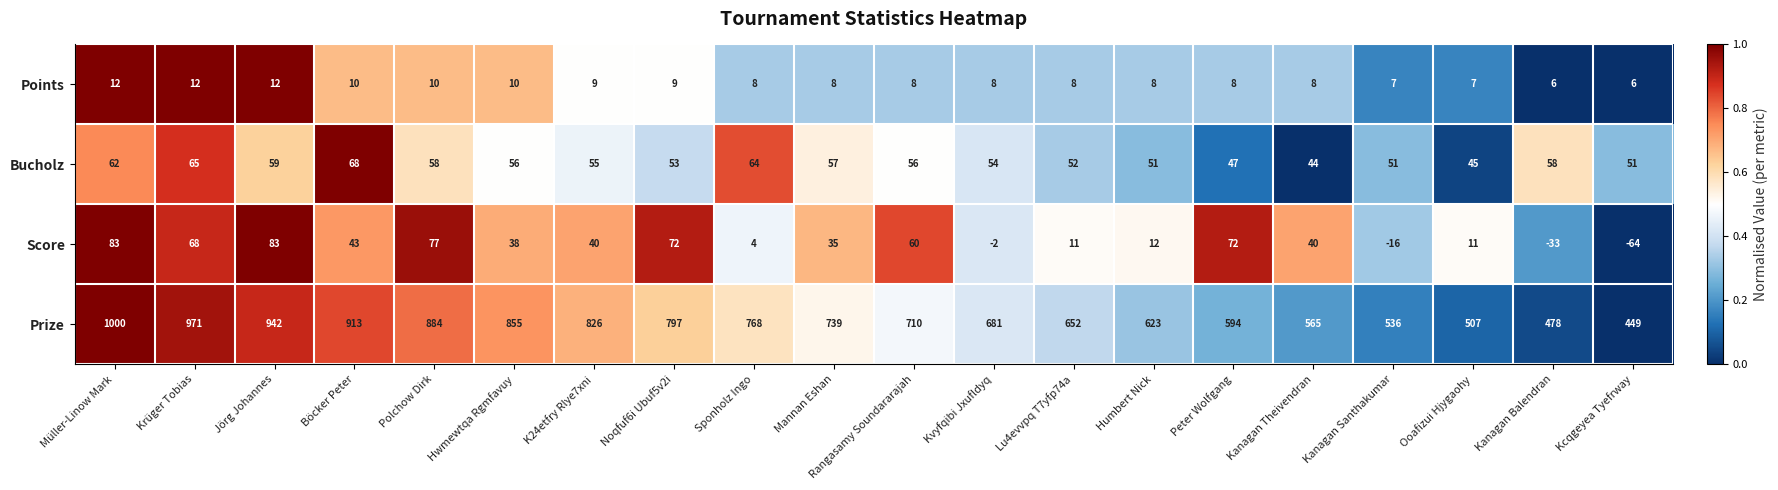

Count the number of categories in the chart.

20